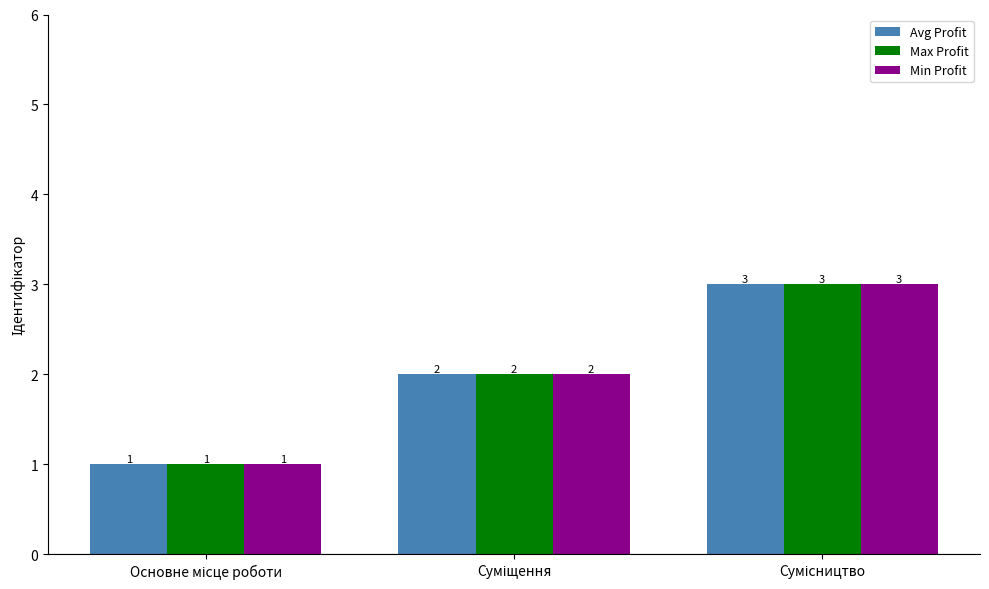

How many bars are there in total?

9